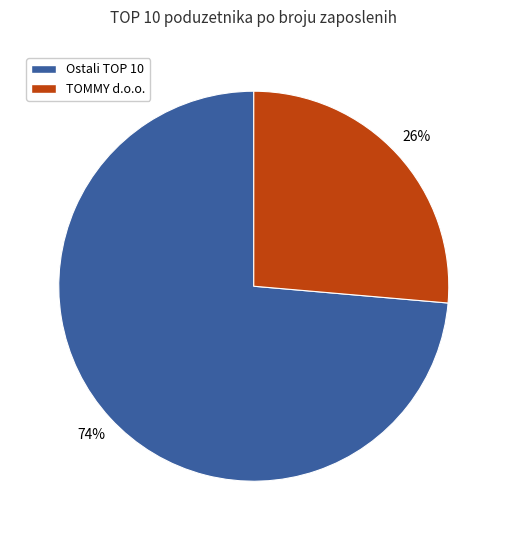

Is there a majority slice in this chart?

Yes